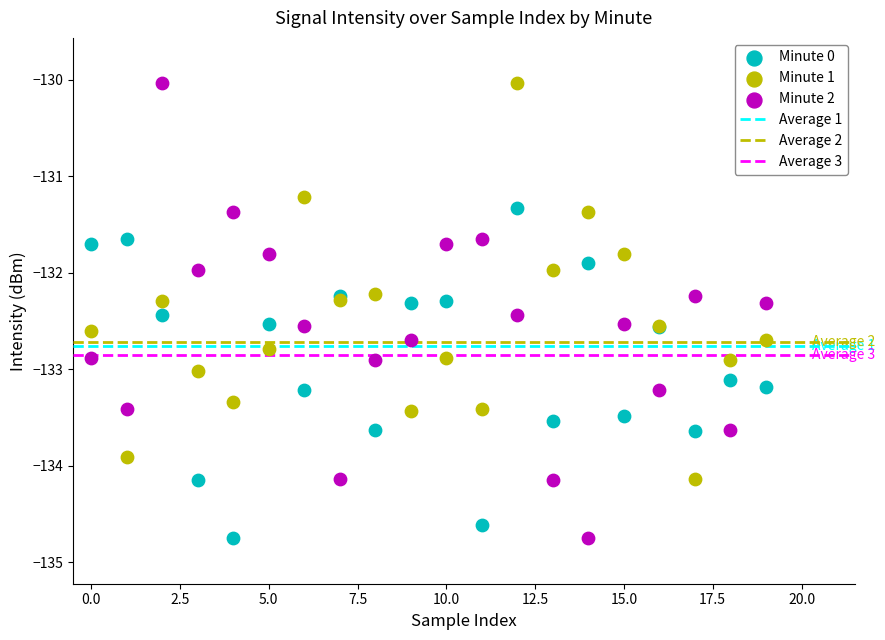

Which series has the largest Y range (max minus min)?

Minute 2